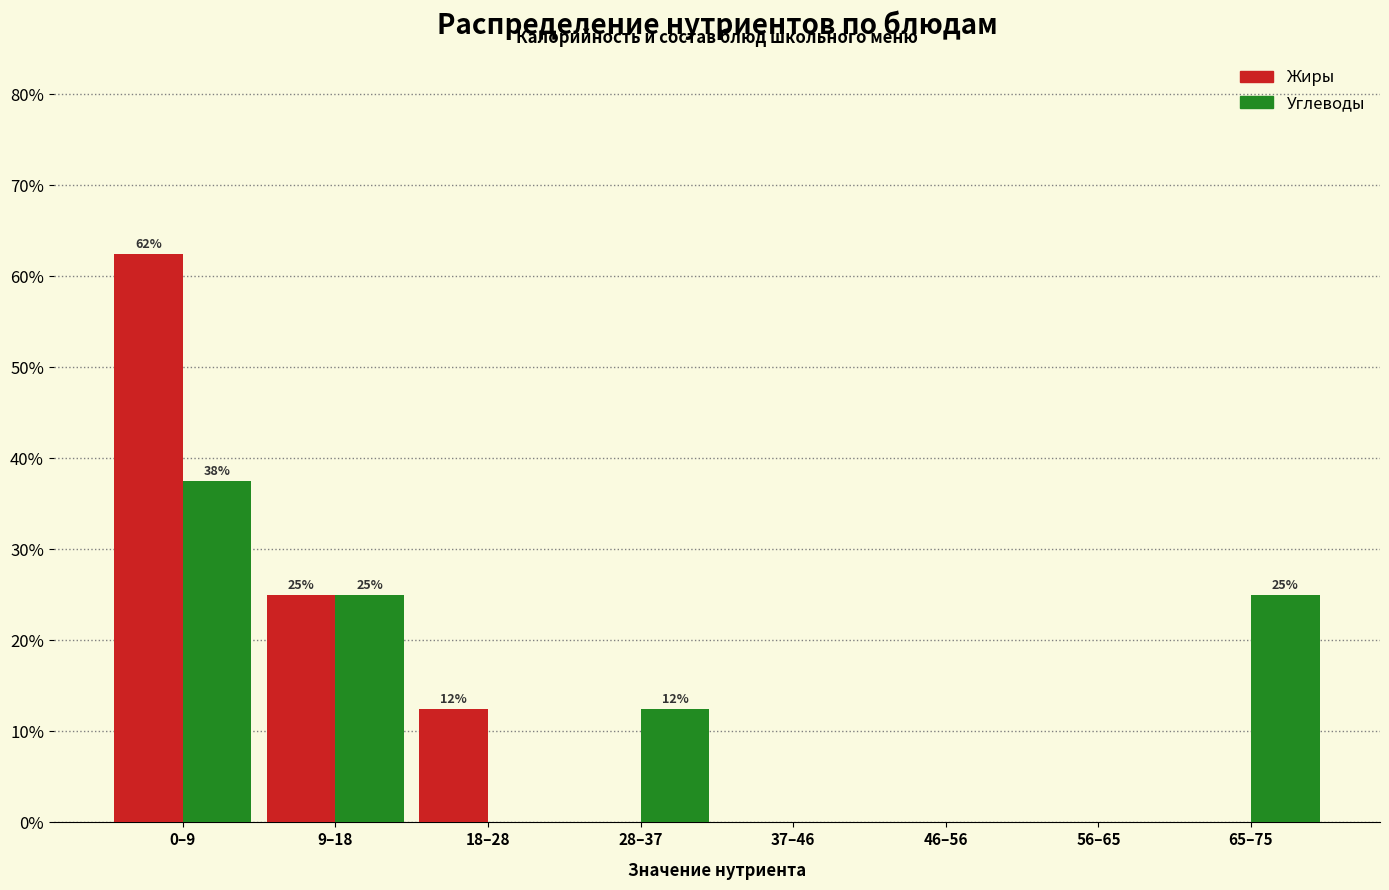

Reading left to right, transcribe all the data shown in this chart.

Жиры: 0–9=62.5	9–18=25.0	18–28=12.5	28–37=0.0	37–46=0.0	46–56=0.0	56–65=0.0	65–75=0.0
Углеводы: 0–9=37.5	9–18=25.0	18–28=0.0	28–37=12.5	37–46=0.0	46–56=0.0	56–65=0.0	65–75=25.0